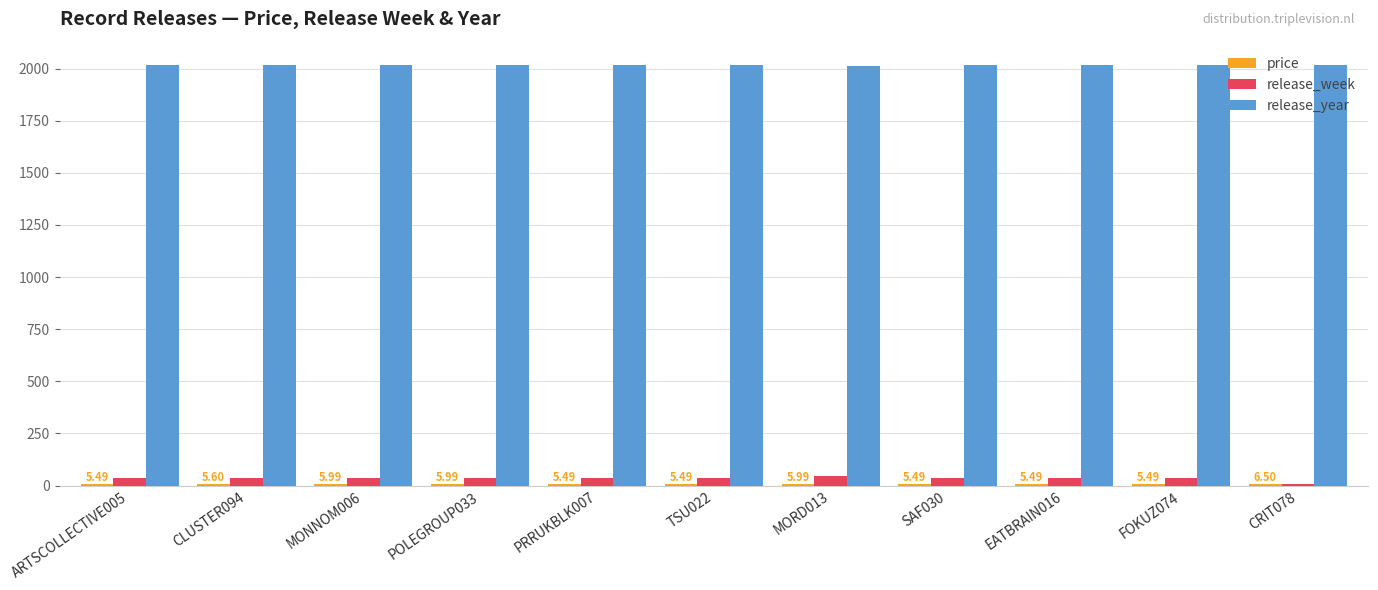

Which series has the largest total across all categories?

release_year